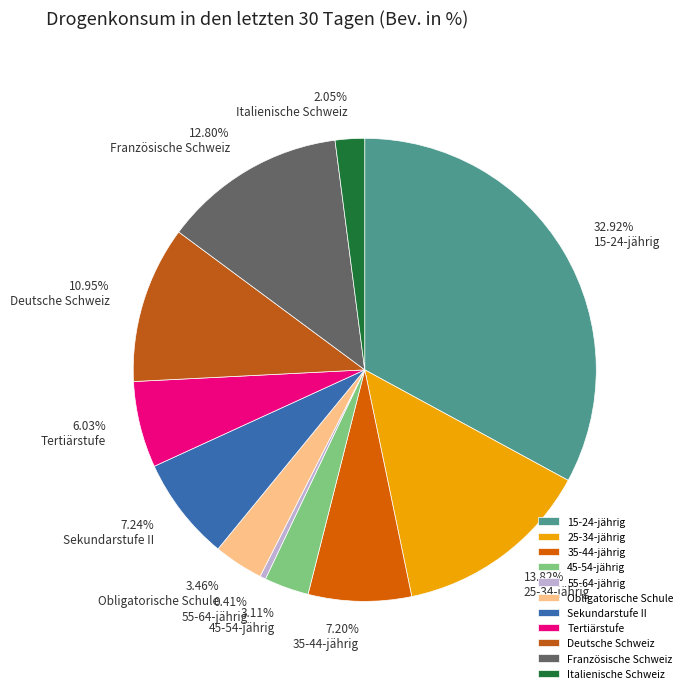

Is the sum of Französische Schweiz and Tertiärstufe greater than half?

No